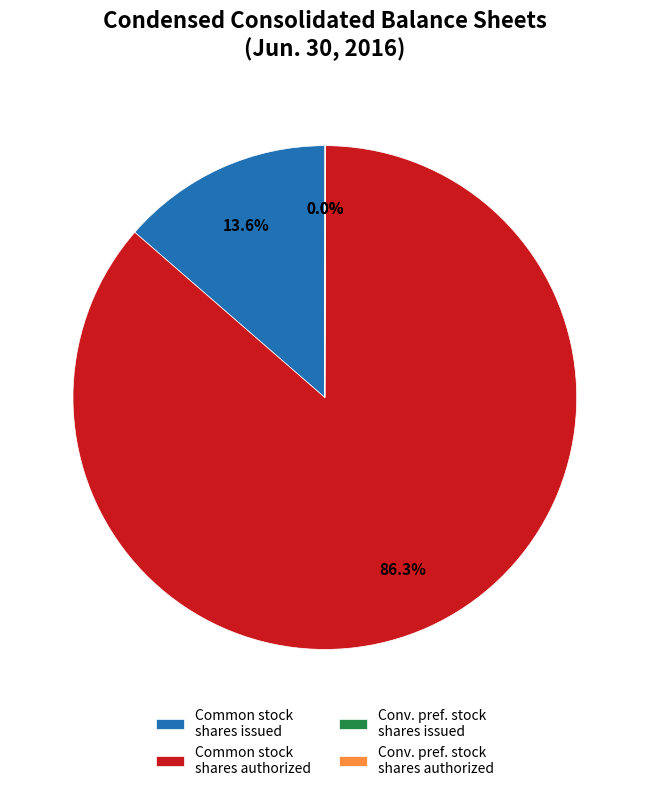

Is there a majority slice in this chart?

Yes